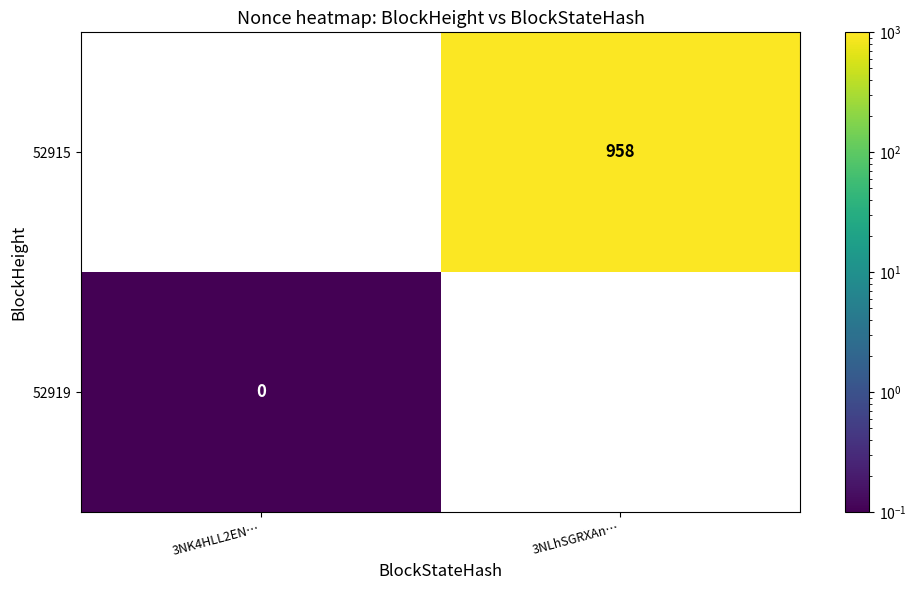

The value of 52915 at 3NLhSGRXAn… is 1335.1. True or false?

False